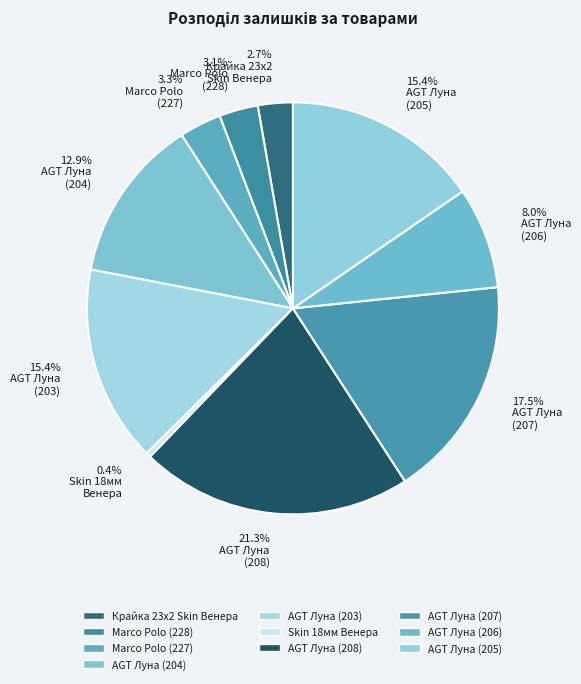

Rank the categories by value from highest to lowest.

Ламінат AGT Луна (284032208), Ламінат AGT Луна (284032207), Ламінат AGT Луна (284032203), Ламінат AGT Луна (284032205), Ламінат AGT Луна (284032204), Ламінат AGT Луна (284032206), Laminate AGT Marco Polo (271712227), Laminate AGT Marco Polo (271712228), Крайка 23x2 мм. Skin Венера, Панель Skin 18 мм. Венера